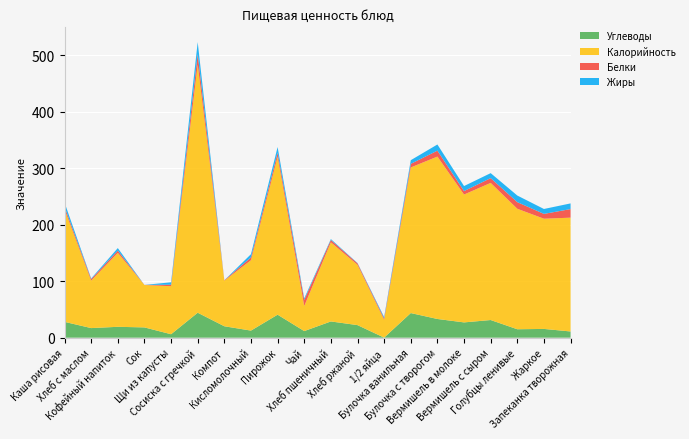

Reading right to left, extract all data points from this chart.

Углеводы: Запеканка творожная=11.0	Жаркое=15.5	Голубцы ленивые=14.9	Вермишель с сыром=31.3	Вермишель в молоке=27.1	Булочка с творогом=33.1	Булочка ванильная=43.6	1/2 яйца=0.1	Хлеб ржаной=22.2	Хлеб пшеничный=28.8	Чай=11.7	Пирожок=40.7	Кисломолочный=12.6	Компот=20.2	Сосиска с гречкой=44.2	Щи из капусты=6.1	Сок=18.2	Кофейный напиток=19.3	Хлеб с маслом=17.0	Каша рисовая=28.0
Калорийность: Запеканка творожная=201.3	Жаркое=195.0	Голубцы ленивые=213.1	Вермишель с сыром=242.6	Вермишель в молоке=226.2	Булочка с творогом=287.3	Булочка ванильная=257.6	1/2 яйца=31.5	Хлеб ржаной=106.7	Хлеб пшеничный=140.0	Чай=44.4	Пирожок=279.2	Кисломолочный=124.6	Компот=80.6	Сосиска с гречкой=438.9	Щи из капусты=85.0	Сок=75.0	Кофейный напиток=130.8	Хлеб с маслом=84.0	Каша рисовая=198.9
Белки: Запеканка творожная=15.2	Жаркое=8.5	Голубцы ленивые=11.7	Вермишель с сыром=8.4	Вермишель в молоке=6.1	Булочка с творогом=10.5	Булочка ванильная=6.3	1/2 яйца=2.5	Хлеб ржаной=2.6	Хлеб пшеничный=4.1	Чай=10.8	Пирожок=7.2	Кисломолочный=4.9	Компот=0.8	Сосиска с гречкой=18.5	Щи из капусты=2.6	Сок=0.2	Кофейный напиток=4.0	Хлеб с маслом=2.7	Каша рисовая=4.6
Жиры: Запеканка творожная=10.0	Жаркое=8.7	Голубцы ленивые=11.7	Вермишель с сыром=8.8	Вермишель в молоке=8.9	Булочка с творогом=10.9	Булочка ванильная=6.5	1/2 яйца=2.3	Хлеб ржаной=0.6	Хлеб пшеничный=1.6	Чай=2.8	Пирожок=10.2	Кисломолочный=5.8	Компот=0.0	Сосиска с гречкой=21.3	Щи из капусты=4.3	Сок=0.0	Кофейный напиток=4.5	Хлеб с маслом=1.1	Каша рисовая=7.6